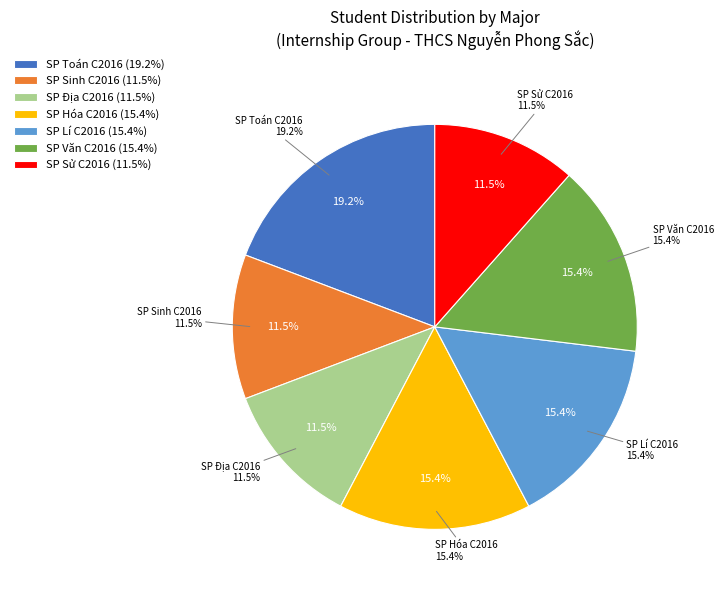

How many segments does this pie chart have?

7